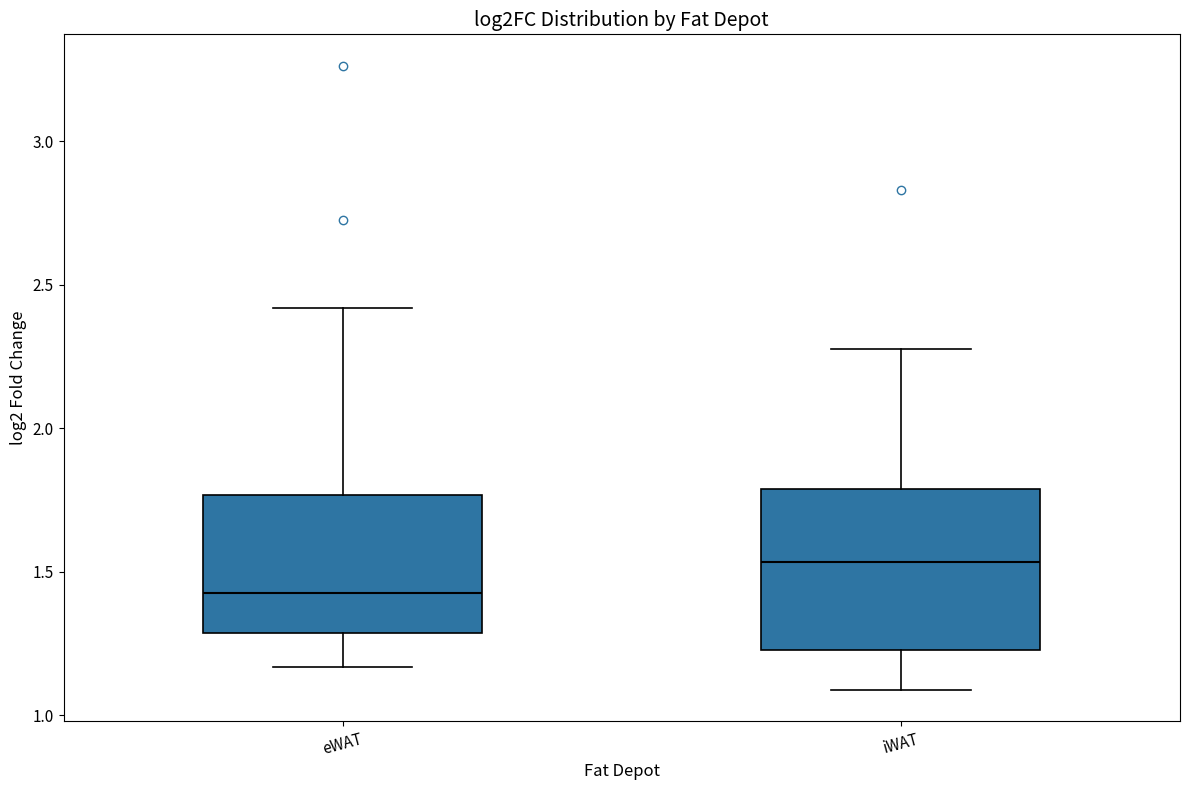

Which box's median line is the lowest?

eWAT